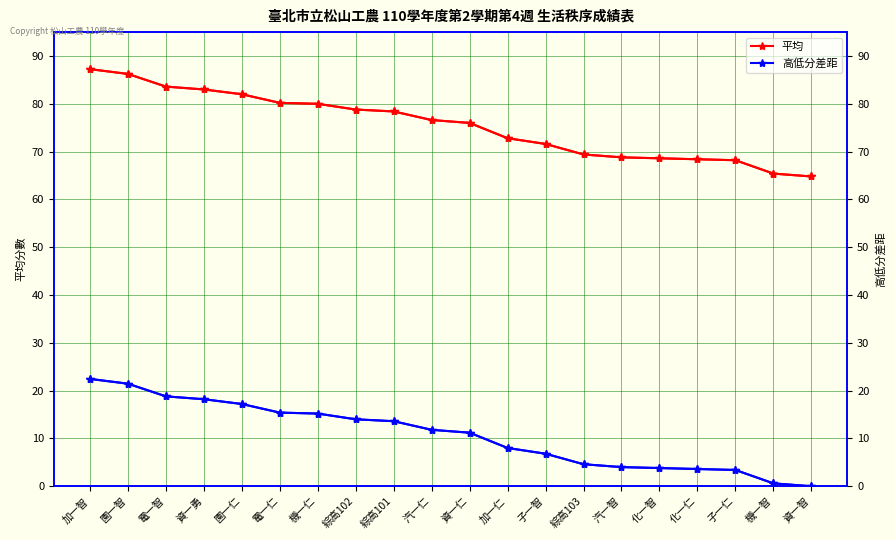

At which label does 高低分差距 first exceed 11?

加一智